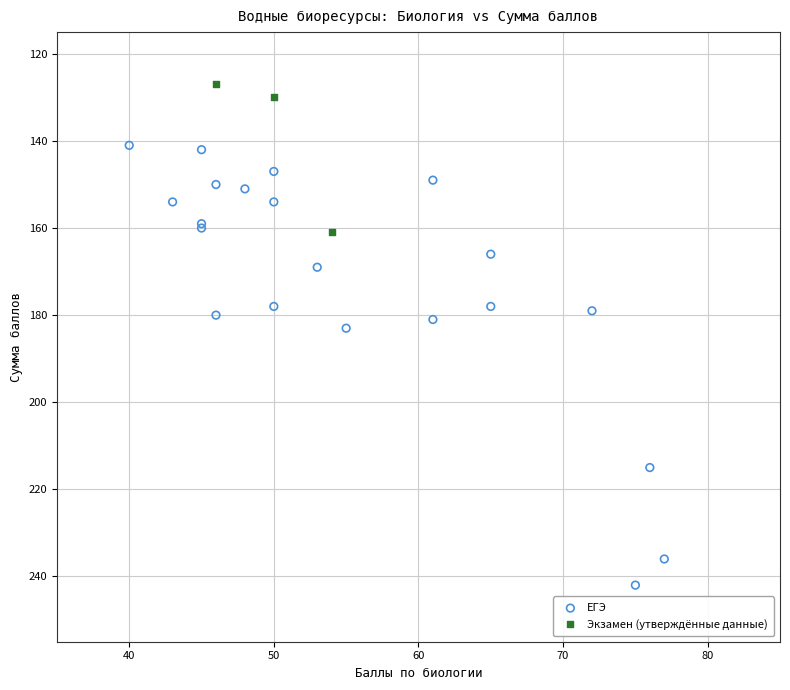

Which series contains the lowest Y value?

Экзамен (утверждённые данные)